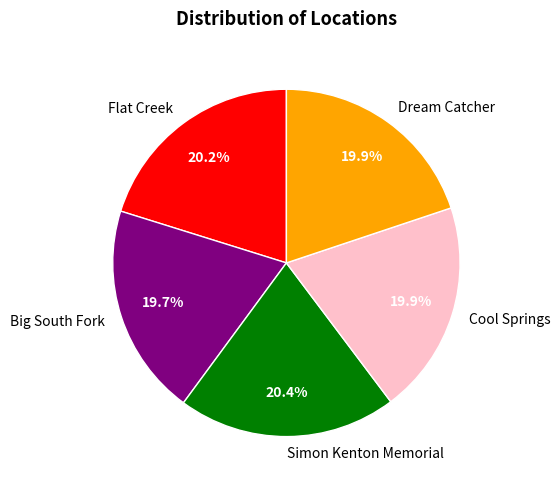

Combined, do Simon Kenton Memorial and Cool Springs account for over 50%?

No